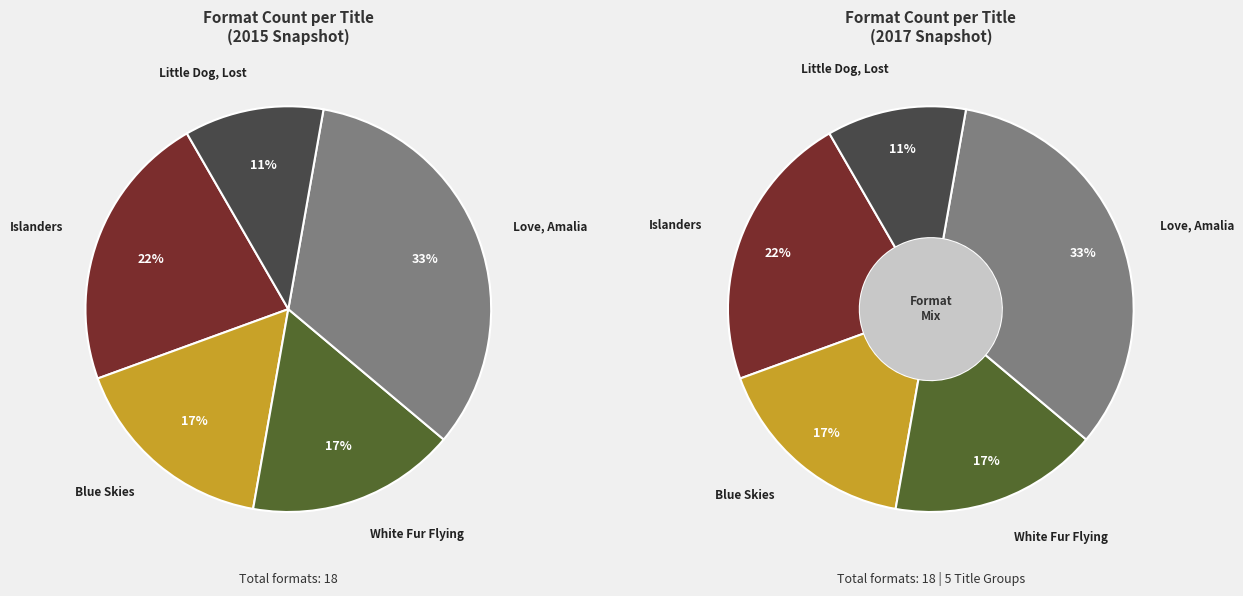

Count the number of slices in the pie.

5